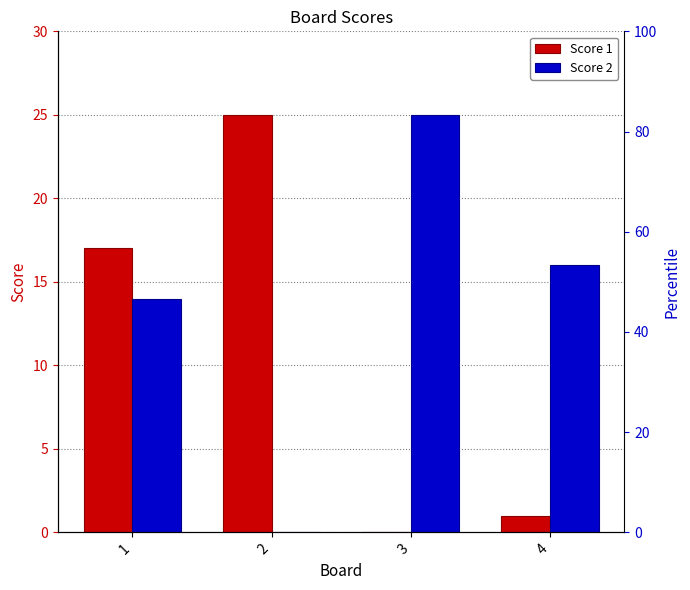

What is the sum of the Score 1 values at 1 and 2?

42